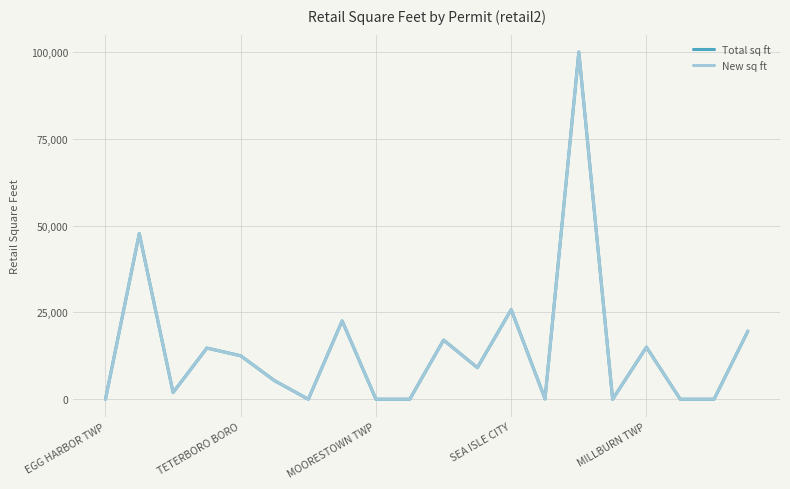

What is the maximum value shown in the chart?

99960